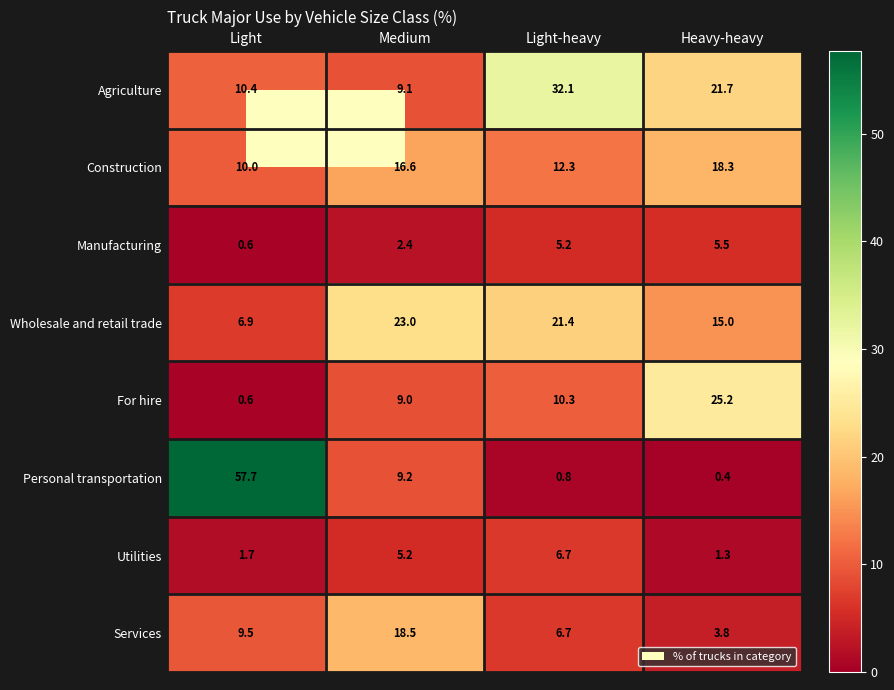

What is the difference between the maximum and minimum values in the Manufacturing series?

4.9